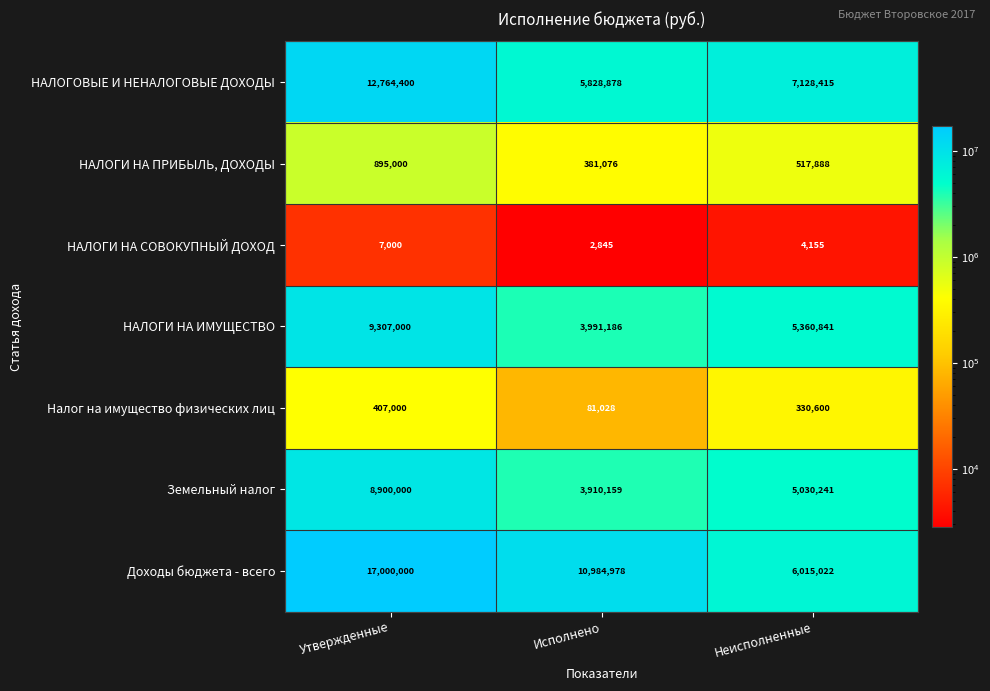

At how many categories does at least one series exceed 6433470?

3